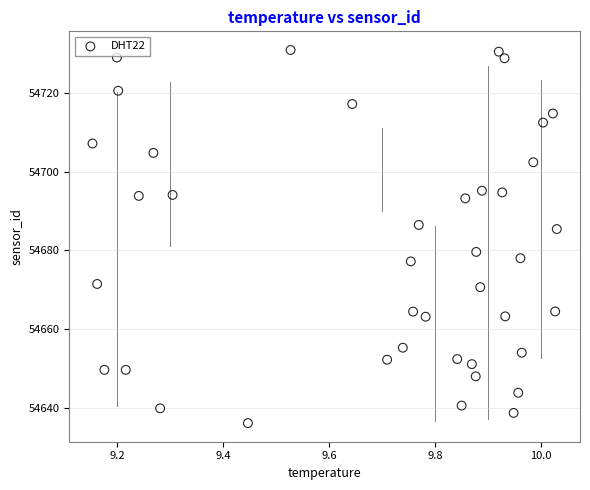

What is the range of Y values (max minus min)?

94.9